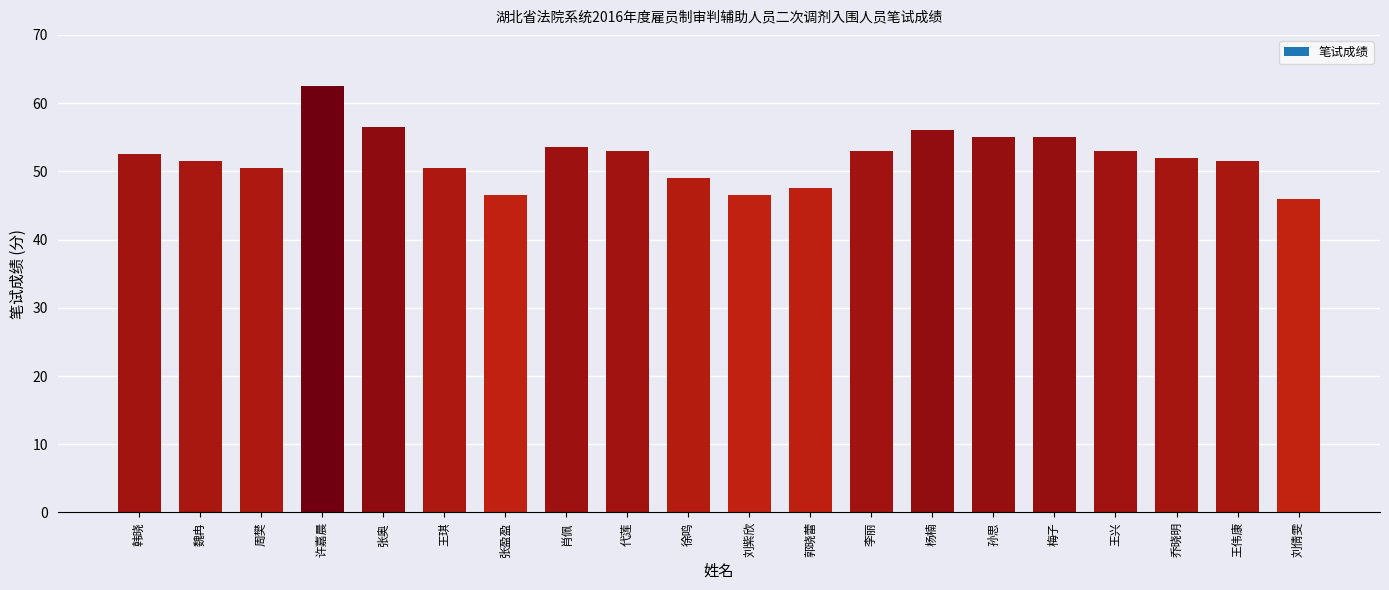

Is it true that the value at 许嘉晨 is 12.9?

False